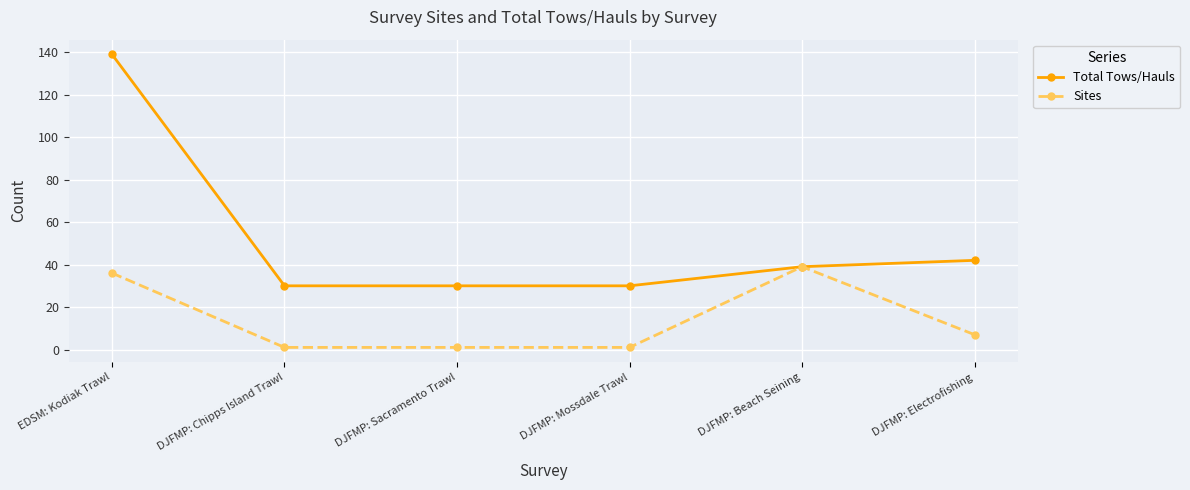

What is the difference between the maximum and minimum values in the Sites series?

38